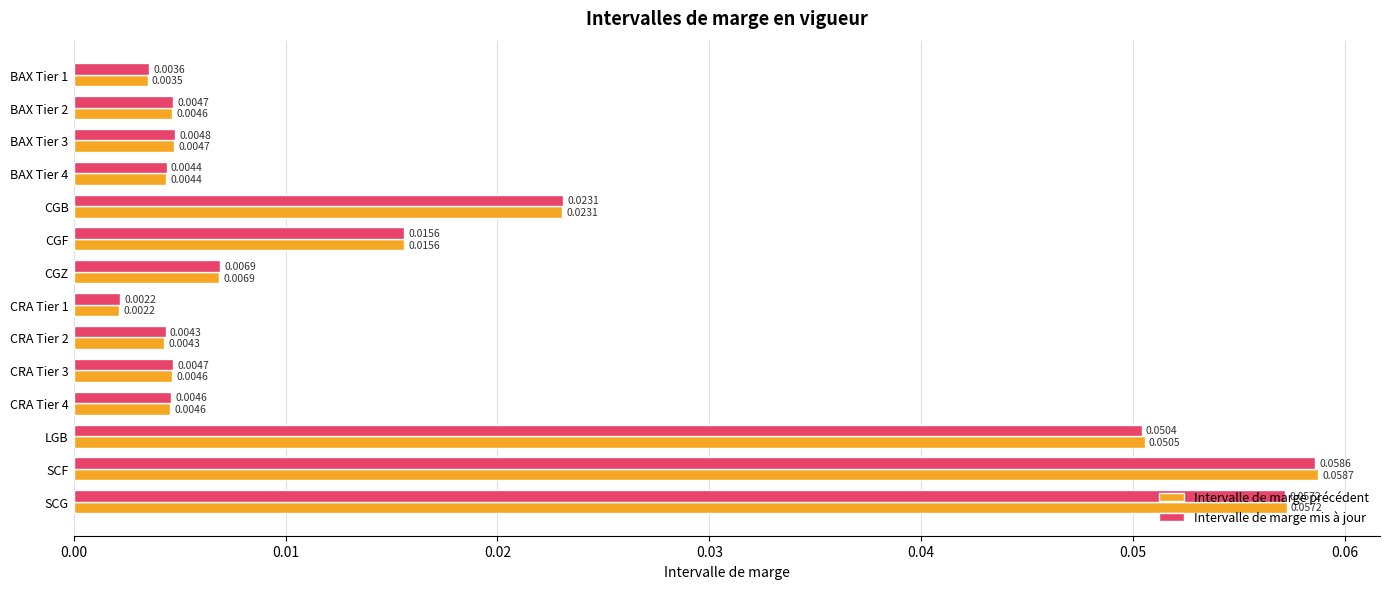

Rank the series at SCF from lowest to highest value.

Intervalle de marge mis à jour, Intervalle de marge précédent